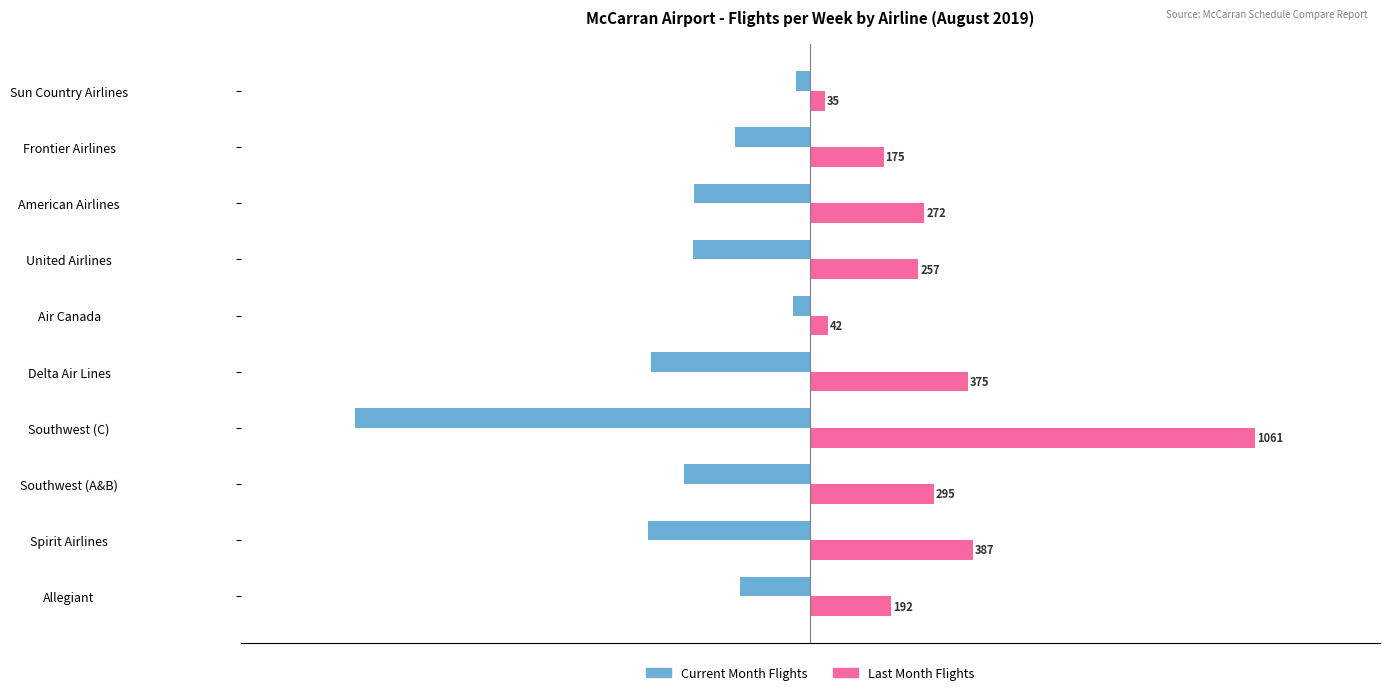

How many values in the Current Month Flights series exceed -277?

4